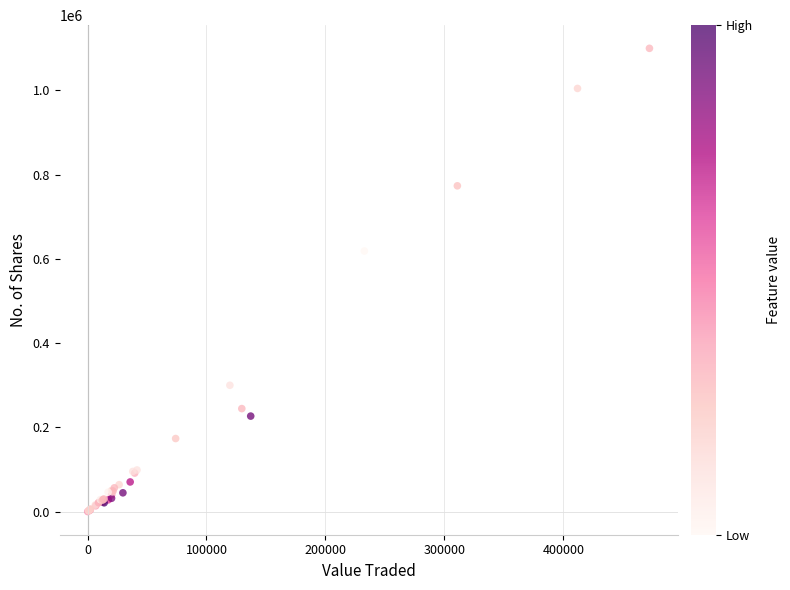

What Y value in the scatter plot is closest to 550141?

618807